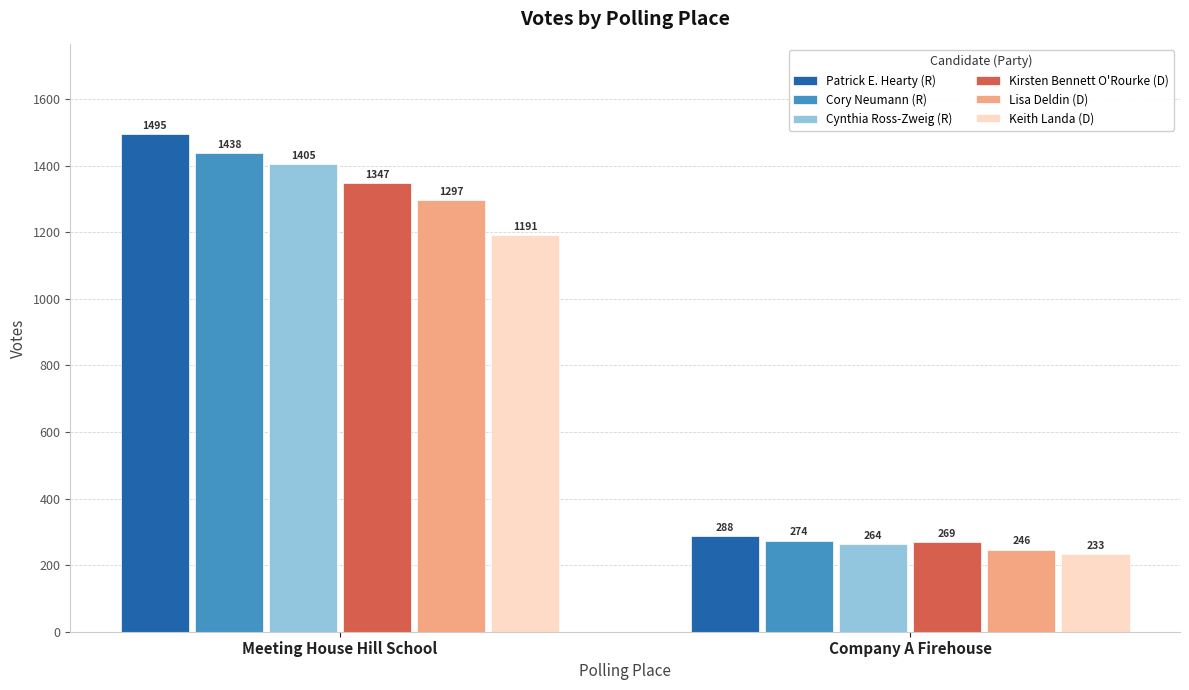

Reading right to left, what are all the values shown in this chart?

Patrick E. Hearty (R): Company A Firehouse=288	Meeting House Hill School=1495
Cory Neumann (R): Company A Firehouse=274	Meeting House Hill School=1438
Cynthia Ross-Zweig (R): Company A Firehouse=264	Meeting House Hill School=1405
Kirsten Bennett O'Rourke (D): Company A Firehouse=269	Meeting House Hill School=1347
Lisa Deldin (D): Company A Firehouse=246	Meeting House Hill School=1297
Keith Landa (D): Company A Firehouse=233	Meeting House Hill School=1191